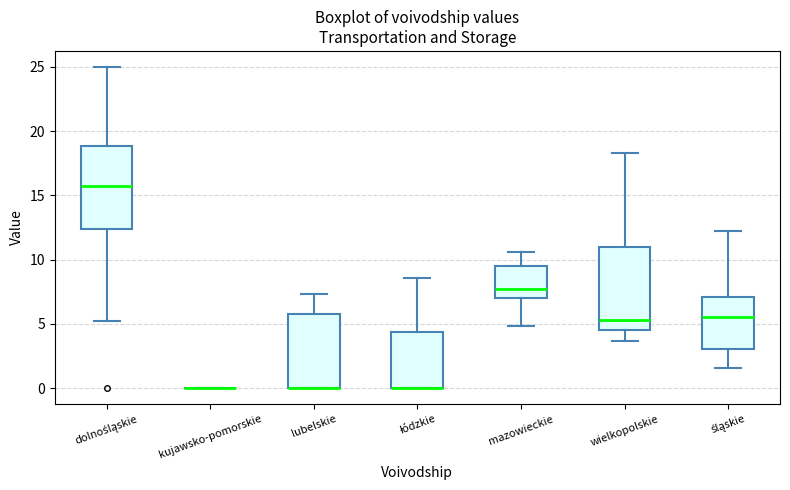

Where does the median line of the box for dolnośląskie sit on the y-axis? The values are not printed on the chart, so give them approximately, as read against the axis.

15.5